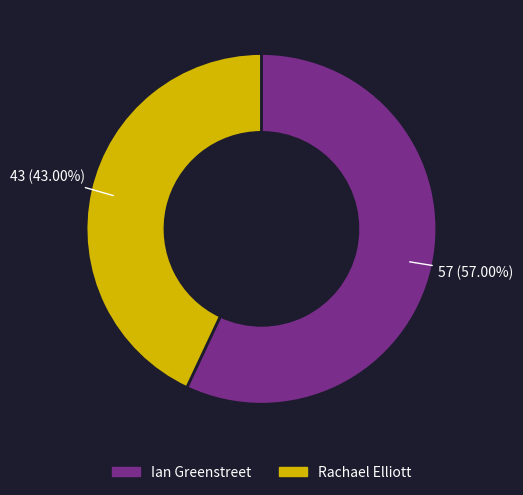

To the nearest percent, what is the difference between the largest and smallest slice percentages?

14%